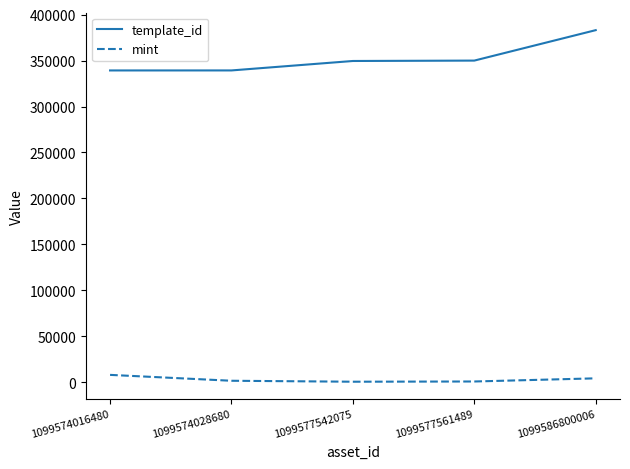

Between 1099577542075 and 1099586800006, which series saw the biggest shift?

template_id